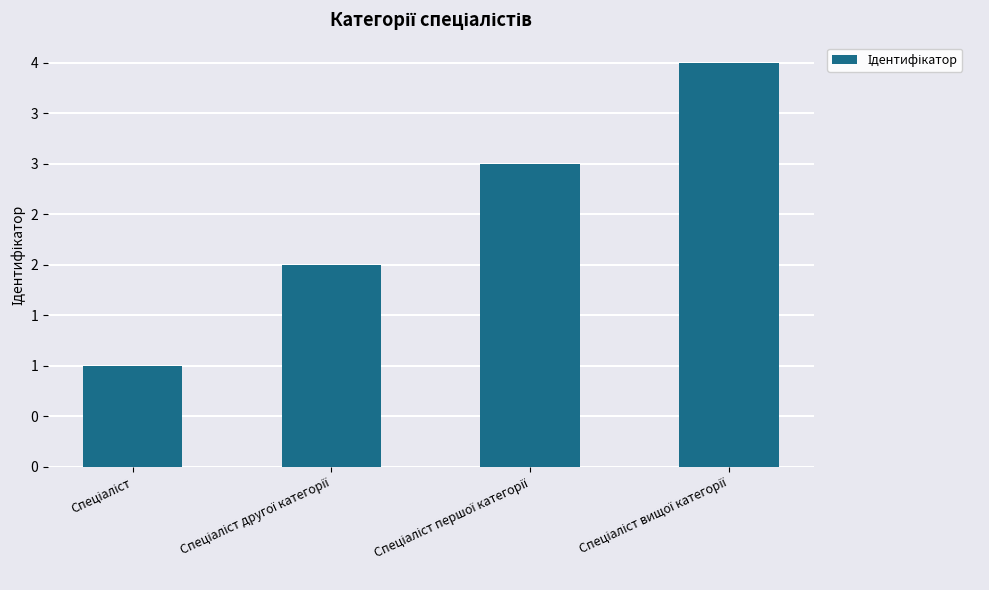

Does the chart contain any negative values?

No